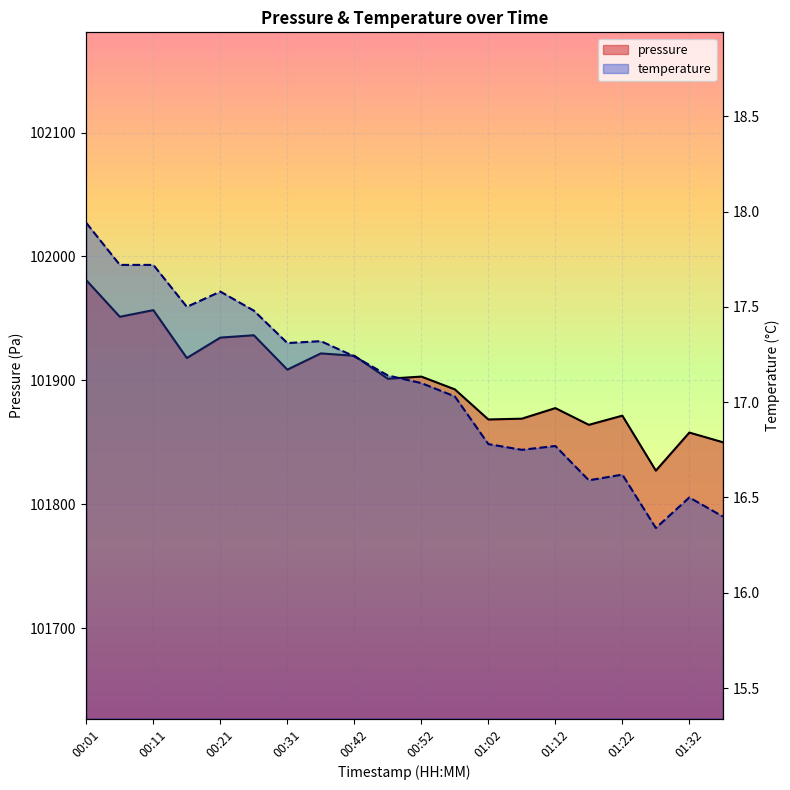

Which series has the widest spread of values?

pressure